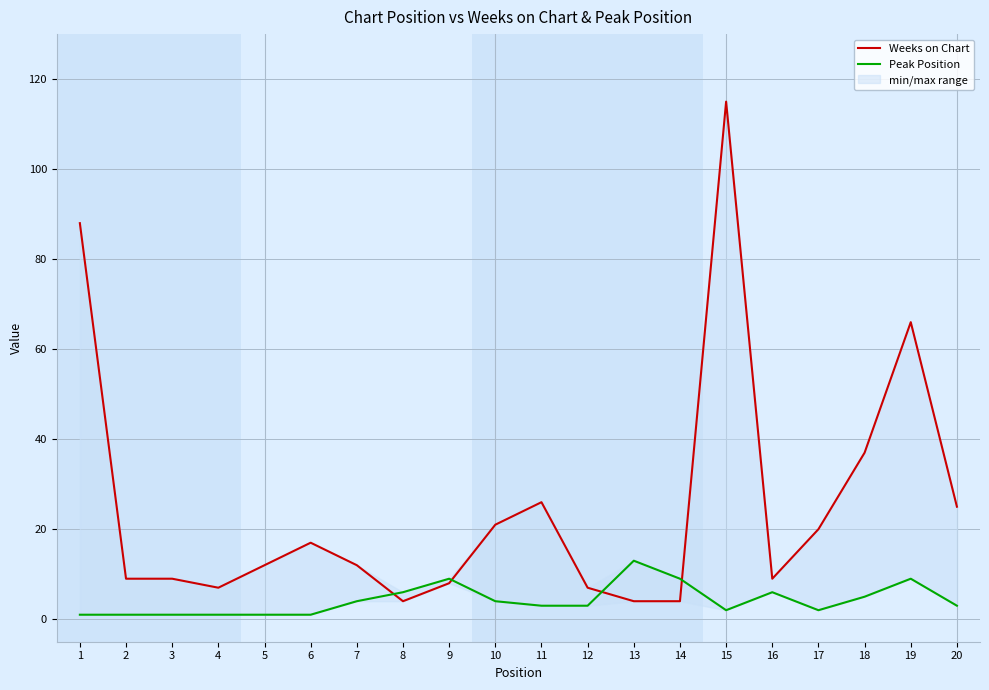

What is the difference between the Weeks on Chart values at 7 and 16?

3